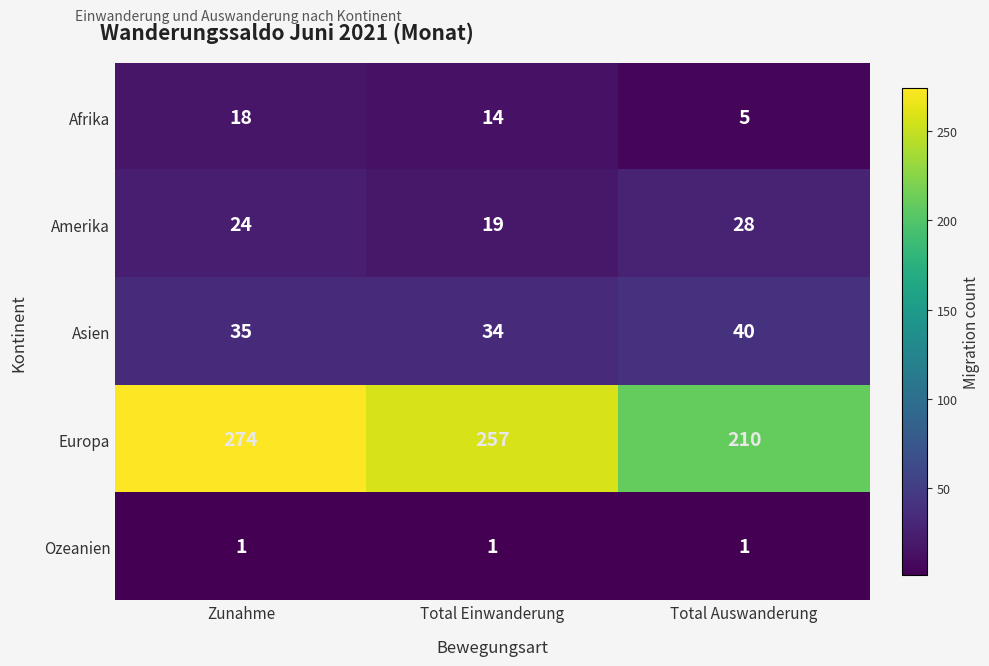

Reading left to right, transcribe all the data shown in this chart.

Afrika: Zunahme=18	Total Einwanderung=14	Total Auswanderung=5
Amerika: Zunahme=24	Total Einwanderung=19	Total Auswanderung=28
Asien: Zunahme=35	Total Einwanderung=34	Total Auswanderung=40
Europa: Zunahme=274	Total Einwanderung=257	Total Auswanderung=210
Ozeanien: Zunahme=1	Total Einwanderung=1	Total Auswanderung=1